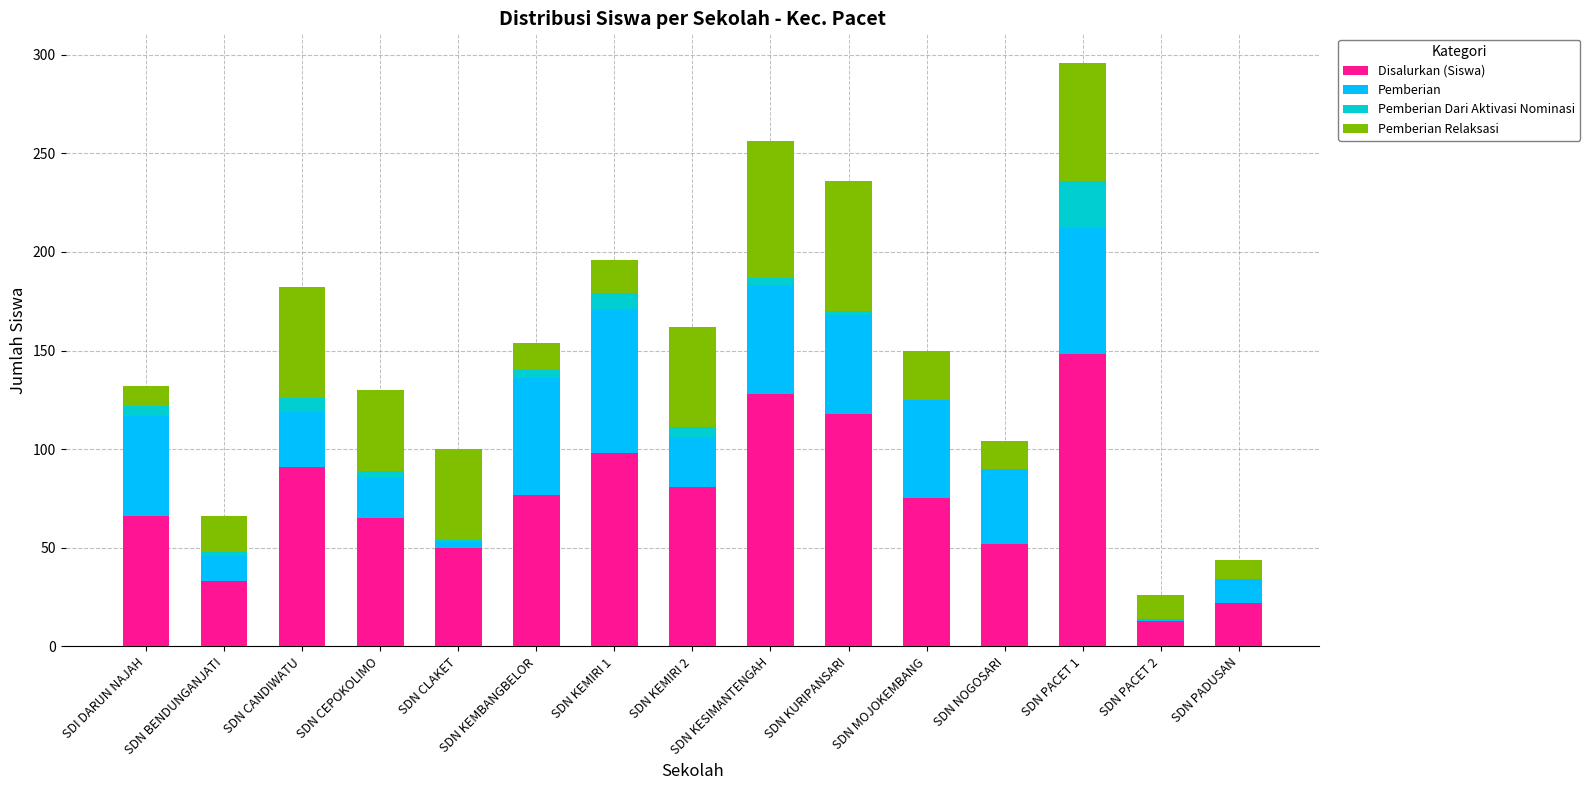

At which category is the sum across all series the highest?

SDN PACET 1